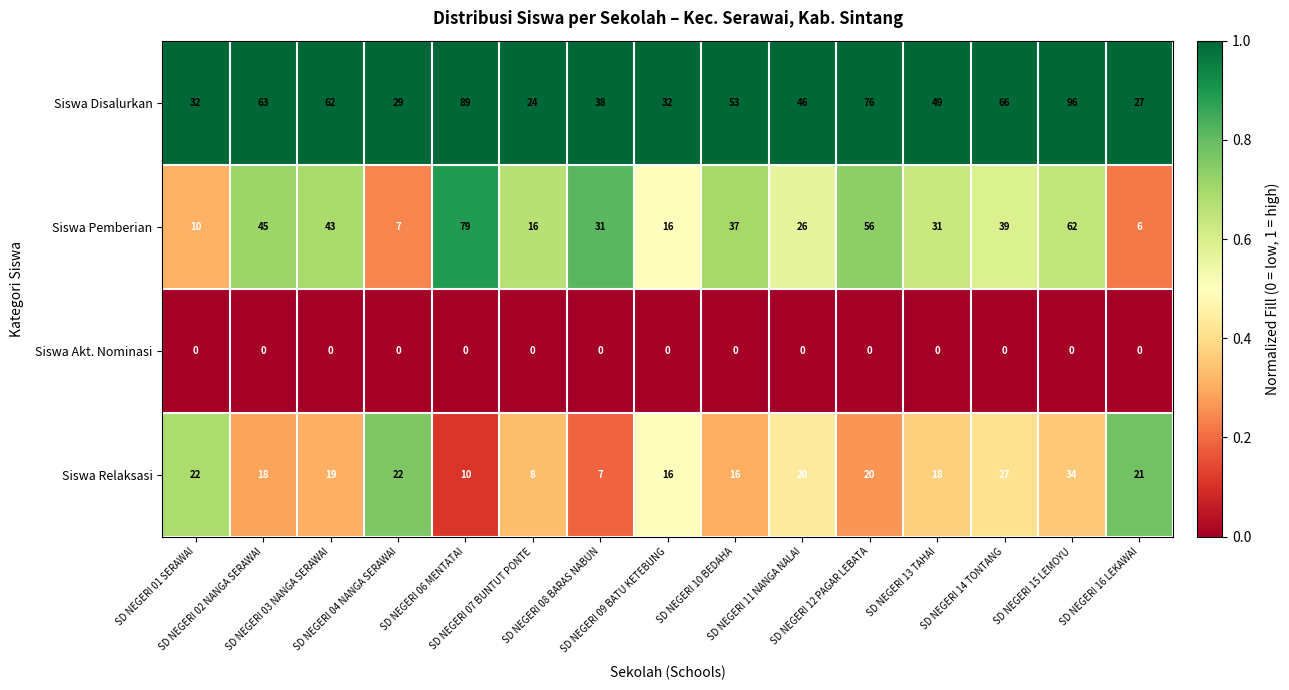

Which series has the largest range (max minus min)?

Siswa Pemberian